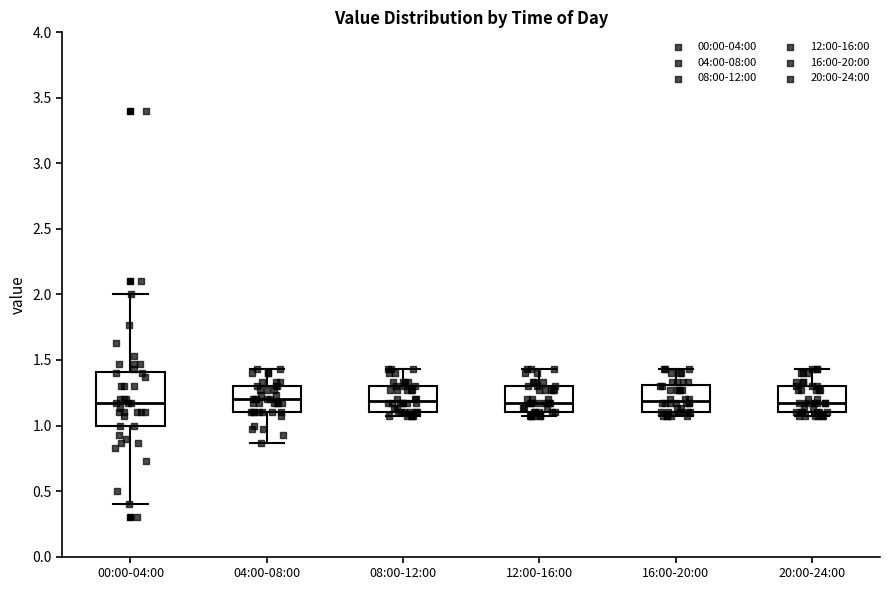

Which box is the tallest, from its lower edge to its upper edge?

00:00-04:00